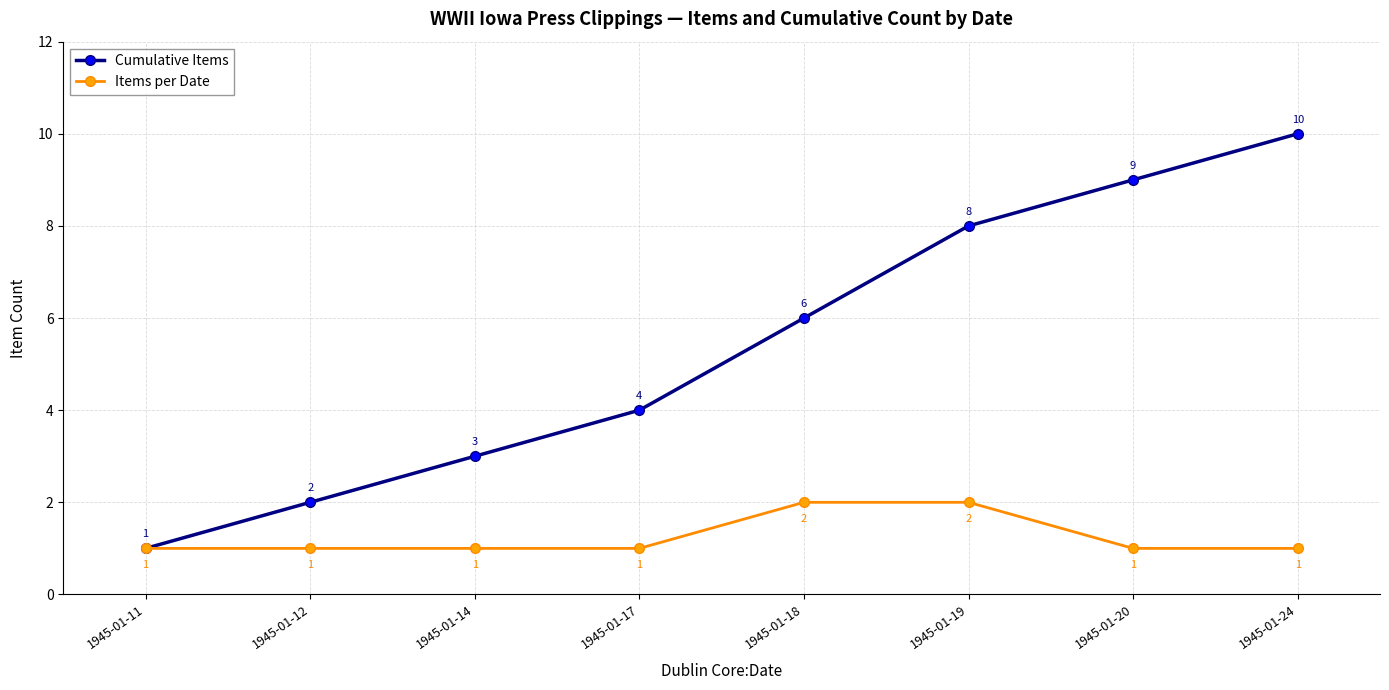

What is the value of the Items per Date point at the 7th from the left?

1